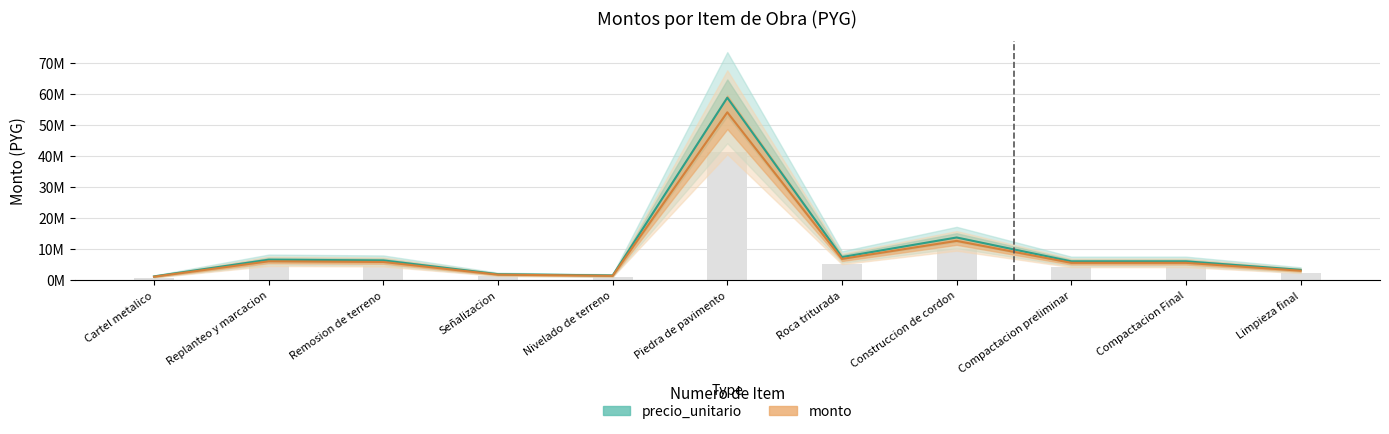

How many groups of bars are there?

11